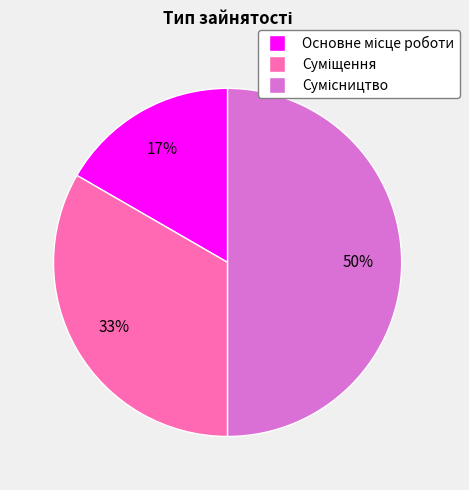

To the nearest percent, what is the average slice percentage?

33%